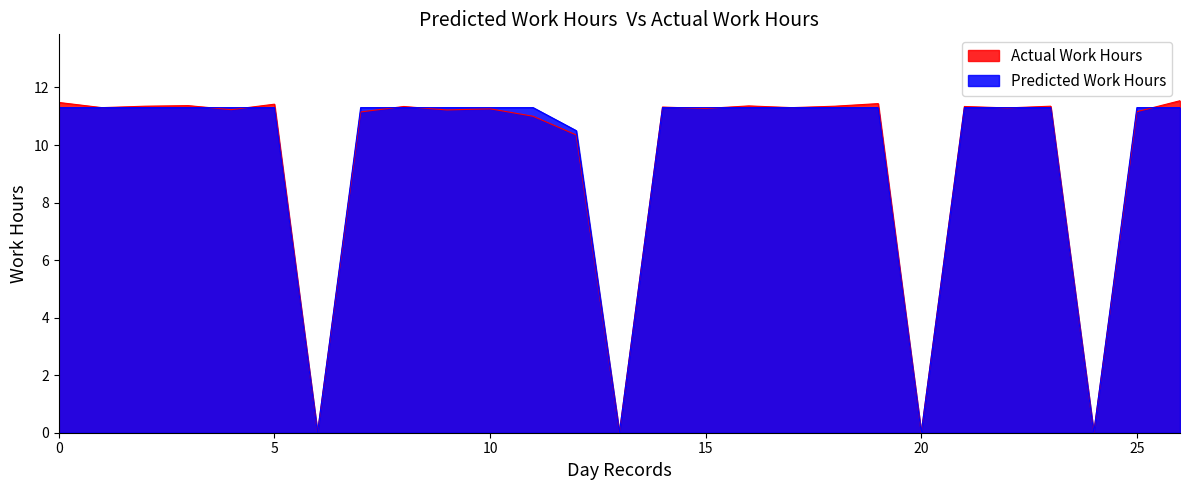

List the series in order of their peak value, lowest first.

Predicted Work Hours, Actual Work Hours